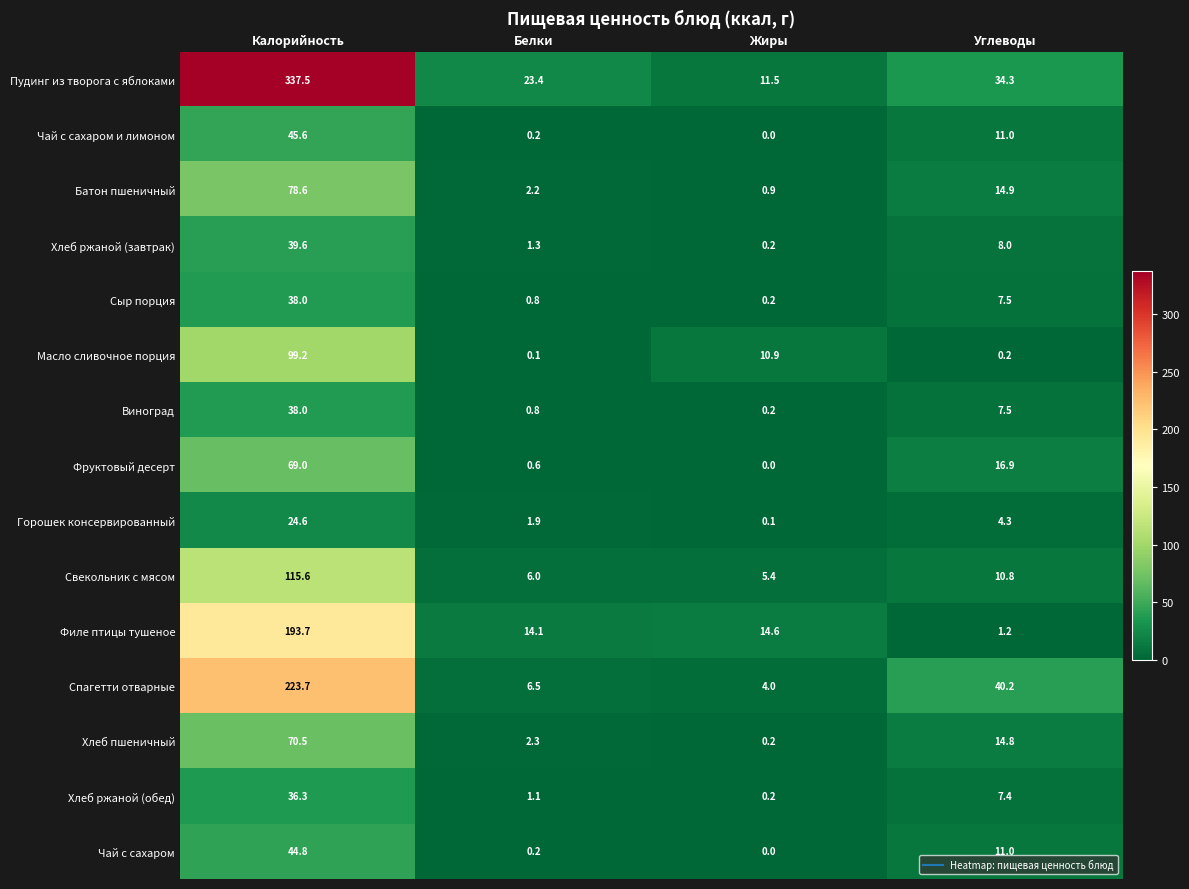

What is the difference between the second highest and second lowest values in the Фруктовый десерт series?

16.3